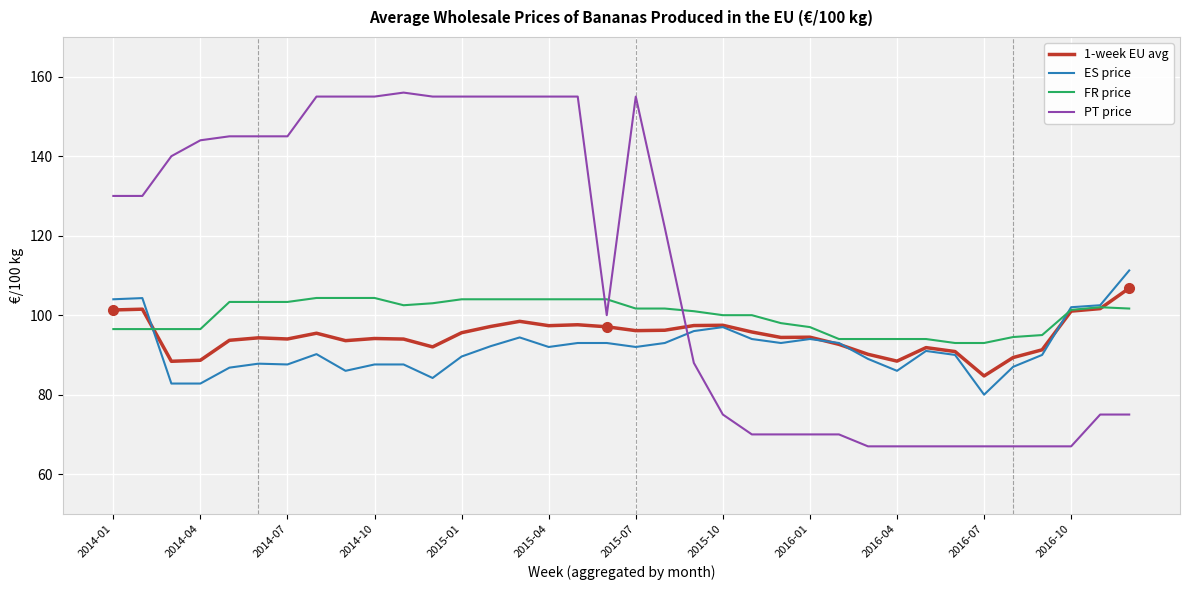

Count the number of data series in this chart.

4